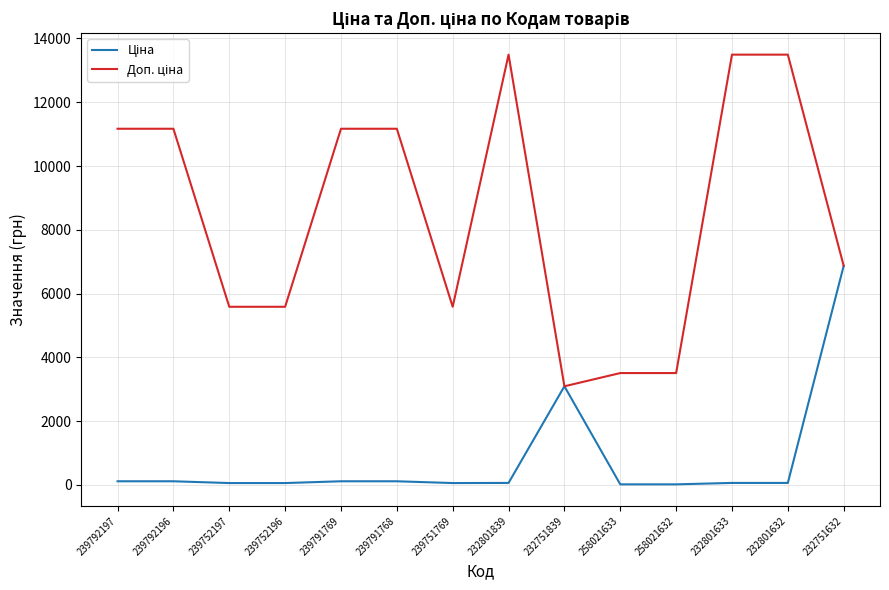

True or false: Ціна and Доп. ціна intersect in this chart.

True